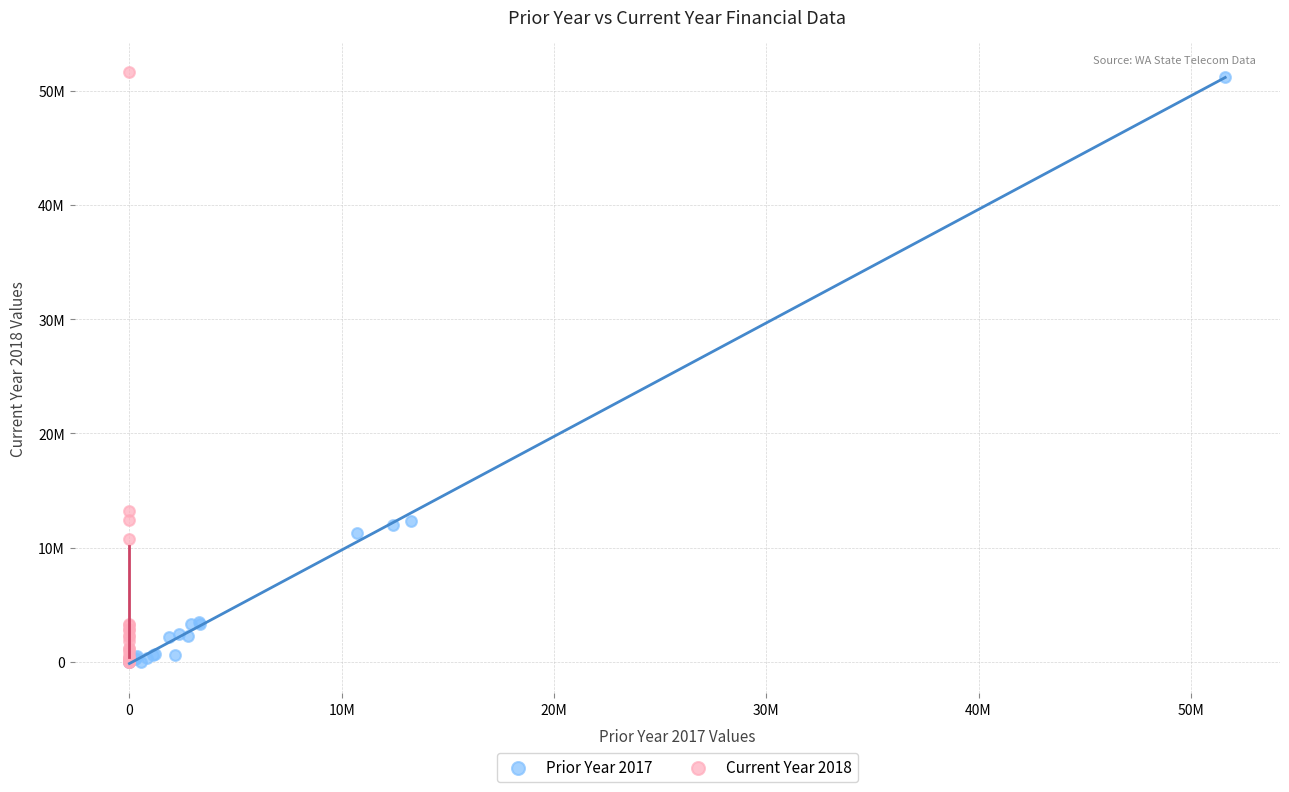

What are all the series names shown in the legend?

Prior Year 2017, Current Year 2018